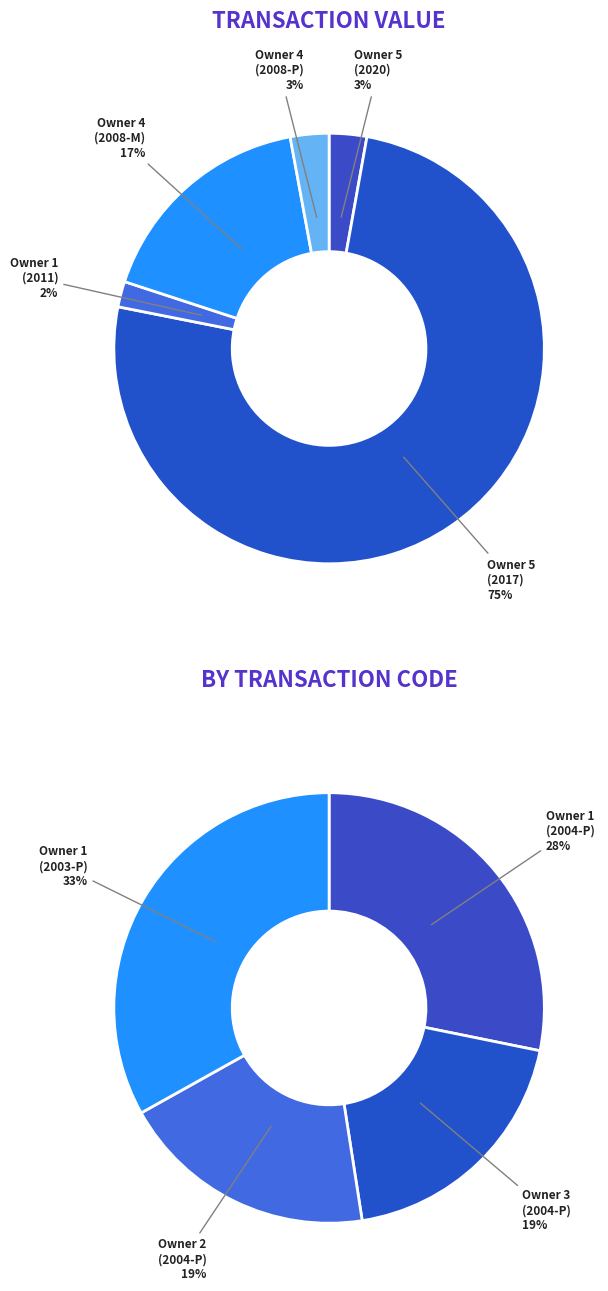

Does 1 (2003-P) account for over 50% of the chart?

No